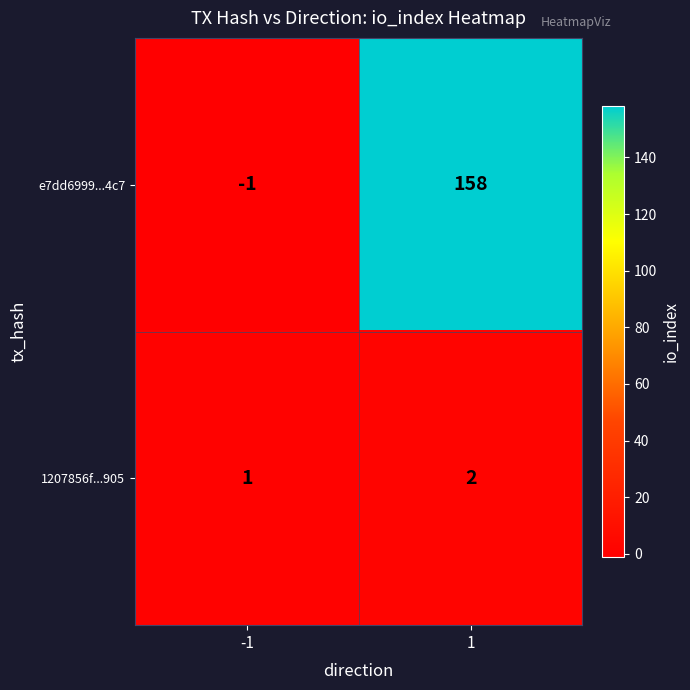

True or false: e7dd6999...4c7 has a value of -1 at -1.

True